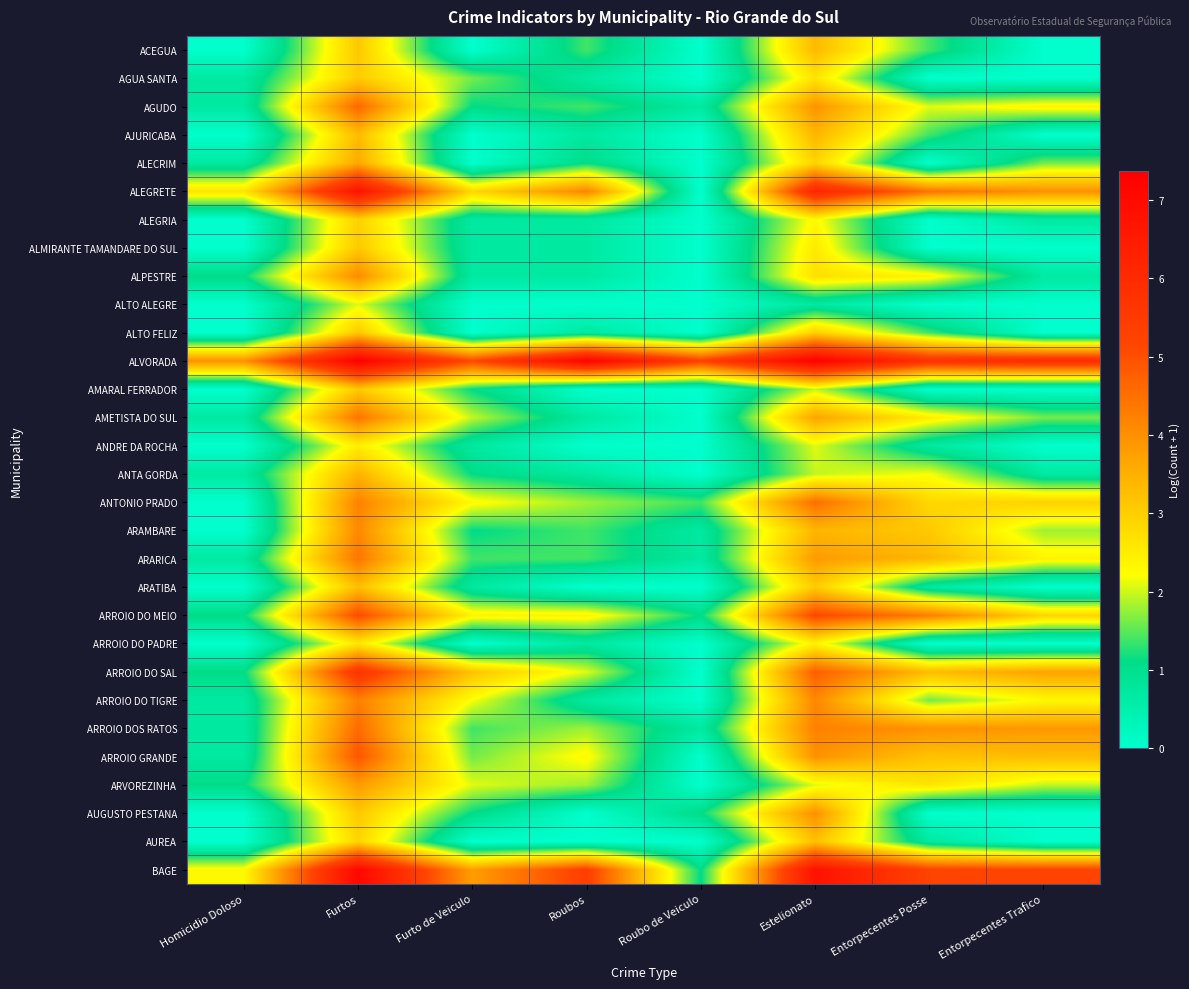

Reading left to right, what are all the values shown in this chart?

ACEGUA: Homicidio Doloso=0.0	Furtos=3.1	Furto de Veiculo=0.0	Roubos=1.4	Roubo de Veiculo=0.0	Estelionato=3.3	Entorpecentes Posse=1.4	Entorpecentes Trafico=0.0
AGUA SANTA: Homicidio Doloso=0.7	Furtos=3.0	Furto de Veiculo=1.6	Roubos=0.7	Roubo de Veiculo=0.0	Estelionato=2.6	Entorpecentes Posse=0.0	Entorpecentes Trafico=0.0
AGUDO: Homicidio Doloso=0.7	Furtos=4.6	Furto de Veiculo=1.1	Roubos=1.4	Roubo de Veiculo=0.7	Estelionato=4.0	Entorpecentes Posse=2.1	Entorpecentes Trafico=2.4
AJURICABA: Homicidio Doloso=0.0	Furtos=3.3	Furto de Veiculo=0.0	Roubos=0.7	Roubo de Veiculo=0.0	Estelionato=3.4	Entorpecentes Posse=1.4	Entorpecentes Trafico=0.0
ALECRIM: Homicidio Doloso=0.7	Furtos=3.6	Furto de Veiculo=0.0	Roubos=1.1	Roubo de Veiculo=0.0	Estelionato=2.9	Entorpecentes Posse=0.0	Entorpecentes Trafico=1.6
ALEGRETE: Homicidio Doloso=2.6	Furtos=6.8	Furto de Veiculo=2.8	Roubos=4.2	Roubo de Veiculo=0.0	Estelionato=6.2	Entorpecentes Posse=4.4	Entorpecentes Trafico=4.0
ALEGRIA: Homicidio Doloso=0.0	Furtos=2.9	Furto de Veiculo=0.7	Roubos=0.7	Roubo de Veiculo=0.0	Estelionato=2.3	Entorpecentes Posse=0.0	Entorpecentes Trafico=0.7
ALMIRANTE TAMANDARE DO SUL: Homicidio Doloso=0.0	Furtos=3.1	Furto de Veiculo=0.7	Roubos=0.7	Roubo de Veiculo=0.0	Estelionato=2.6	Entorpecentes Posse=0.0	Entorpecentes Trafico=0.0
ALPESTRE: Homicidio Doloso=1.1	Furtos=4.1	Furto de Veiculo=0.7	Roubos=0.7	Roubo de Veiculo=0.0	Estelionato=2.7	Entorpecentes Posse=2.4	Entorpecentes Trafico=0.7
ALTO ALEGRE: Homicidio Doloso=0.0	Furtos=2.1	Furto de Veiculo=0.0	Roubos=0.0	Roubo de Veiculo=0.0	Estelionato=0.7	Entorpecentes Posse=0.0	Entorpecentes Trafico=0.0
ALTO FELIZ: Homicidio Doloso=0.0	Furtos=3.1	Furto de Veiculo=0.0	Roubos=0.7	Roubo de Veiculo=0.0	Estelionato=3.0	Entorpecentes Posse=1.4	Entorpecentes Trafico=0.0
ALVORADA: Homicidio Doloso=4.0	Furtos=7.4	Furto de Veiculo=5.1	Roubos=7.3	Roubo de Veiculo=5.3	Estelionato=7.3	Entorpecentes Posse=5.8	Entorpecentes Trafico=6.0
AMARAL FERRADOR: Homicidio Doloso=0.0	Furtos=3.1	Furto de Veiculo=1.1	Roubos=0.0	Roubo de Veiculo=0.0	Estelionato=1.9	Entorpecentes Posse=0.0	Entorpecentes Trafico=0.0
AMETISTA DO SUL: Homicidio Doloso=0.7	Furtos=4.4	Furto de Veiculo=1.9	Roubos=0.7	Roubo de Veiculo=0.0	Estelionato=3.7	Entorpecentes Posse=2.5	Entorpecentes Trafico=1.6
ANDRE DA ROCHA: Homicidio Doloso=0.0	Furtos=2.5	Furto de Veiculo=0.7	Roubos=0.0	Roubo de Veiculo=0.0	Estelionato=2.1	Entorpecentes Posse=0.7	Entorpecentes Trafico=0.0
ANTA GORDA: Homicidio Doloso=0.7	Furtos=3.4	Furto de Veiculo=1.1	Roubos=0.7	Roubo de Veiculo=0.0	Estelionato=1.9	Entorpecentes Posse=2.2	Entorpecentes Trafico=0.7
ANTONIO PRADO: Homicidio Doloso=0.0	Furtos=4.2	Furto de Veiculo=2.3	Roubos=1.8	Roubo de Veiculo=1.4	Estelionato=4.5	Entorpecentes Posse=2.8	Entorpecentes Trafico=2.9
ARAMBARE: Homicidio Doloso=0.0	Furtos=4.1	Furto de Veiculo=1.1	Roubos=1.4	Roubo de Veiculo=0.7	Estelionato=3.4	Entorpecentes Posse=3.1	Entorpecentes Trafico=1.8
ARARICA: Homicidio Doloso=0.7	Furtos=4.4	Furto de Veiculo=1.4	Roubos=1.4	Roubo de Veiculo=0.7	Estelionato=3.8	Entorpecentes Posse=3.4	Entorpecentes Trafico=2.4
ARATIBA: Homicidio Doloso=0.0	Furtos=3.3	Furto de Veiculo=0.7	Roubos=0.0	Roubo de Veiculo=0.0	Estelionato=3.0	Entorpecentes Posse=0.7	Entorpecentes Trafico=0.0
ARROIO DO MEIO: Homicidio Doloso=1.1	Furtos=5.1	Furto de Veiculo=2.4	Roubos=2.4	Roubo de Veiculo=1.1	Estelionato=5.1	Entorpecentes Posse=4.3	Entorpecentes Trafico=2.9
ARROIO DO PADRE: Homicidio Doloso=0.0	Furtos=2.6	Furto de Veiculo=0.0	Roubos=0.7	Roubo de Veiculo=0.0	Estelionato=2.4	Entorpecentes Posse=0.0	Entorpecentes Trafico=0.0
ARROIO DO SAL: Homicidio Doloso=1.1	Furtos=5.7	Furto de Veiculo=3.2	Roubos=2.1	Roubo de Veiculo=0.0	Estelionato=4.8	Entorpecentes Posse=3.3	Entorpecentes Trafico=3.7
ARROIO DO TIGRE: Homicidio Doloso=0.7	Furtos=4.2	Furto de Veiculo=2.2	Roubos=0.7	Roubo de Veiculo=0.0	Estelionato=4.1	Entorpecentes Posse=1.6	Entorpecentes Trafico=2.3
ARROIO DOS RATOS: Homicidio Doloso=0.7	Furtos=4.6	Furto de Veiculo=1.4	Roubos=1.8	Roubo de Veiculo=0.7	Estelionato=4.2	Entorpecentes Posse=4.0	Entorpecentes Trafico=3.9
ARROIO GRANDE: Homicidio Doloso=0.7	Furtos=4.9	Furto de Veiculo=1.6	Roubos=2.3	Roubo de Veiculo=0.0	Estelionato=4.0	Entorpecentes Posse=3.2	Entorpecentes Trafico=3.3
ARVOREZINHA: Homicidio Doloso=1.1	Furtos=3.8	Furto de Veiculo=2.1	Roubos=1.8	Roubo de Veiculo=0.0	Estelionato=2.1	Entorpecentes Posse=2.6	Entorpecentes Trafico=1.9
AUGUSTO PESTANA: Homicidio Doloso=0.0	Furtos=3.1	Furto de Veiculo=1.1	Roubos=0.0	Roubo de Veiculo=1.1	Estelionato=4.0	Entorpecentes Posse=0.0	Entorpecentes Trafico=0.0
AUREA: Homicidio Doloso=0.0	Furtos=2.9	Furto de Veiculo=0.0	Roubos=0.0	Roubo de Veiculo=0.0	Estelionato=3.2	Entorpecentes Posse=0.7	Entorpecentes Trafico=0.0
BAGE: Homicidio Doloso=2.3	Furtos=7.1	Furto de Veiculo=3.8	Roubos=5.3	Roubo de Veiculo=1.1	Estelionato=6.8	Entorpecentes Posse=5.2	Entorpecentes Trafico=5.2